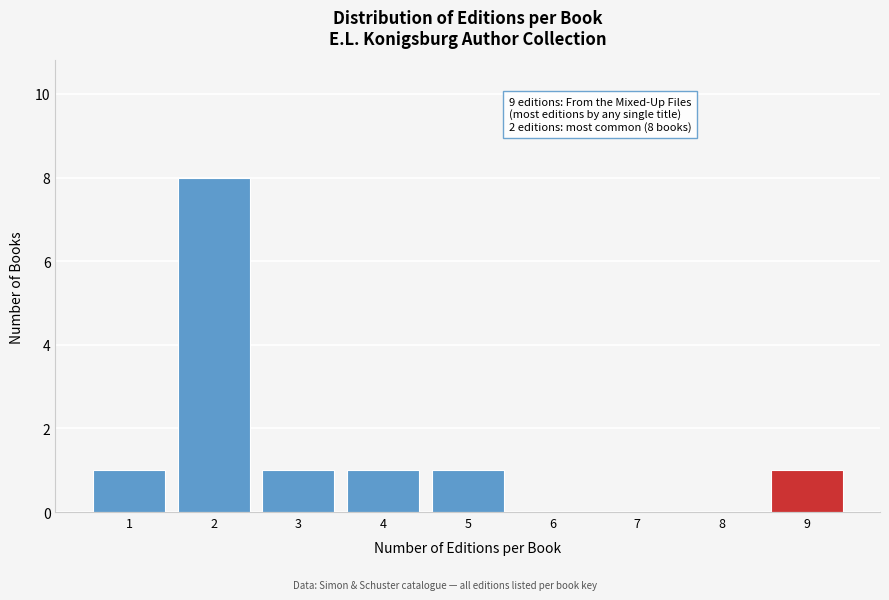

Is it true that the value at 5 is 1?

True